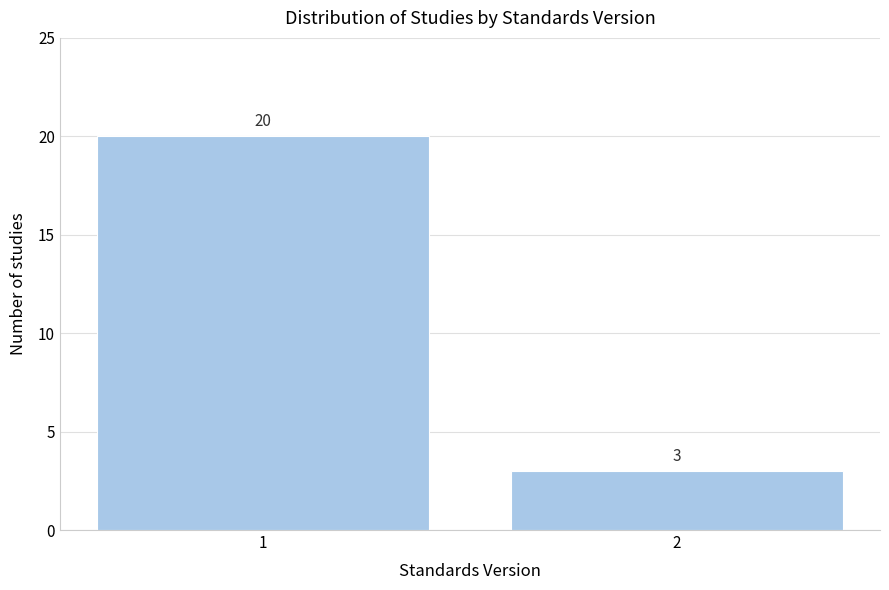

Reading right to left, extract all data points from this chart.

2=3	1=20